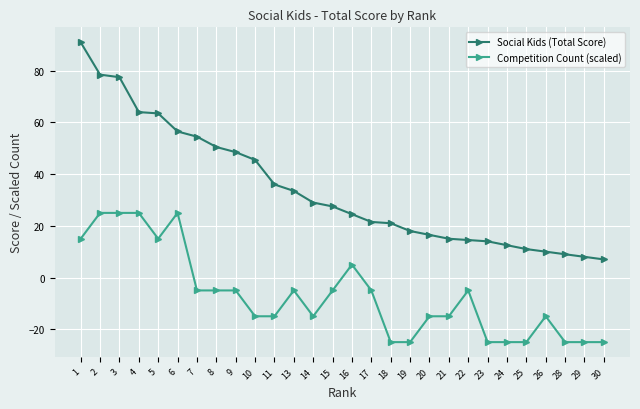

The value of Social Kids (Total Score) at 14 is 29.0. True or false?

True